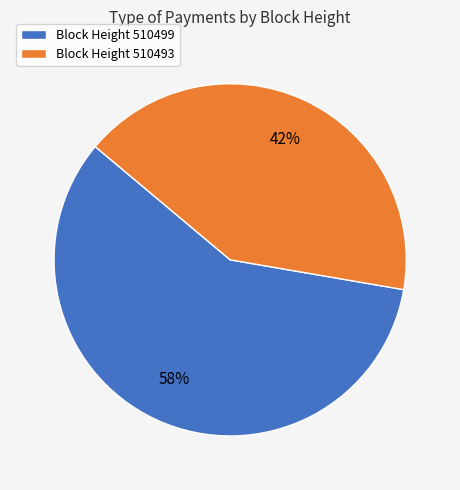

Which category accounts for the majority?

Block Height 510499